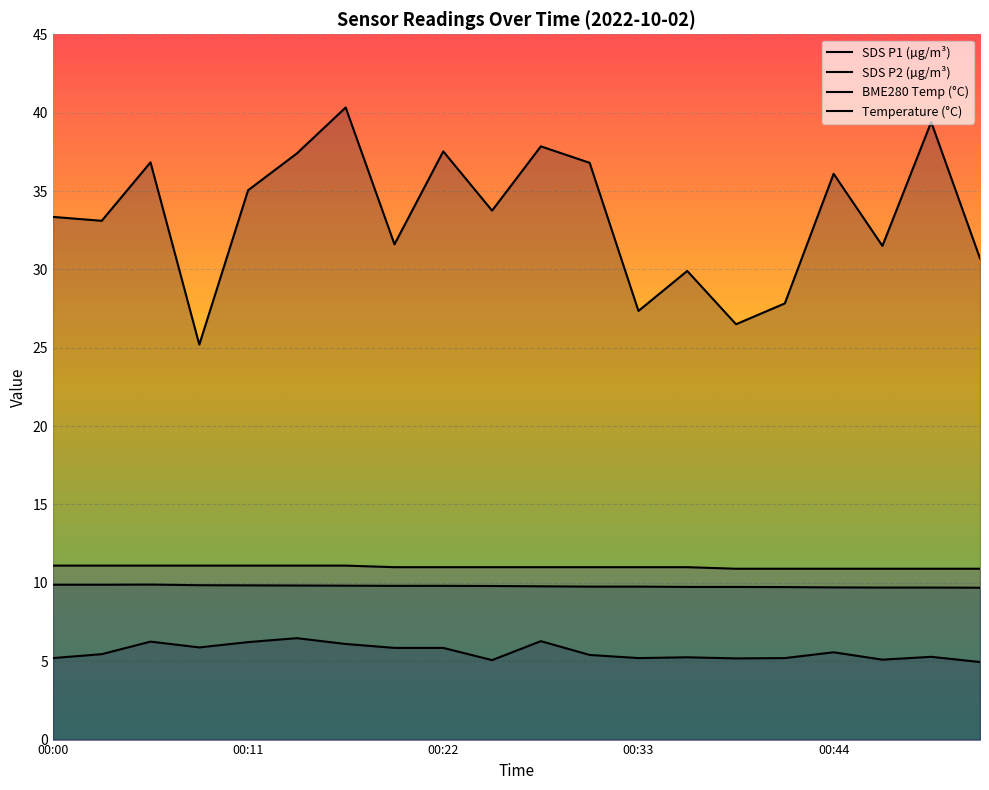

Between 13 and 15, which series saw the biggest shift?

SDS P1 (µg/m³)